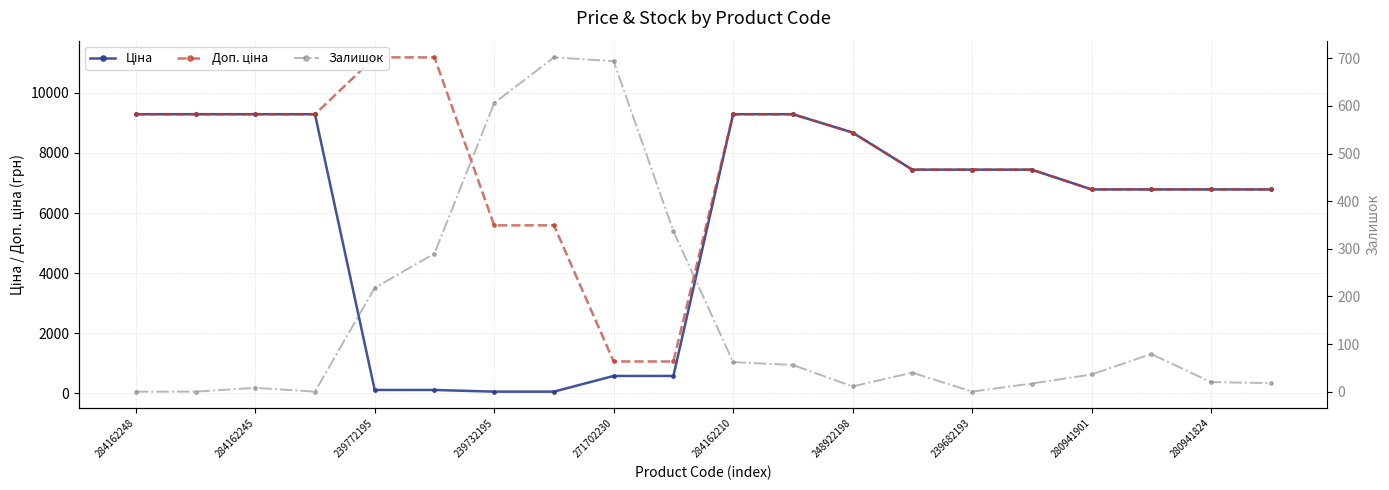

What is the label of the 8th point from the left?

239682193